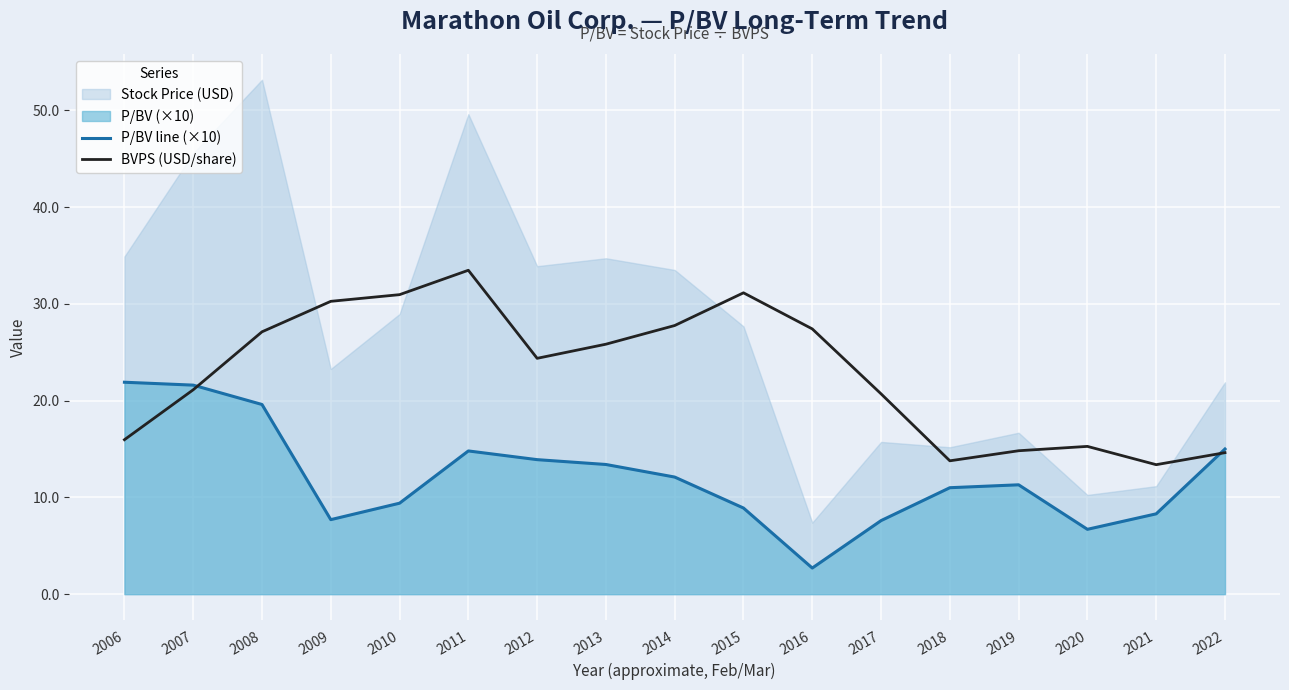

Where is the first local minimum for BVPS (USD/share)?

2012